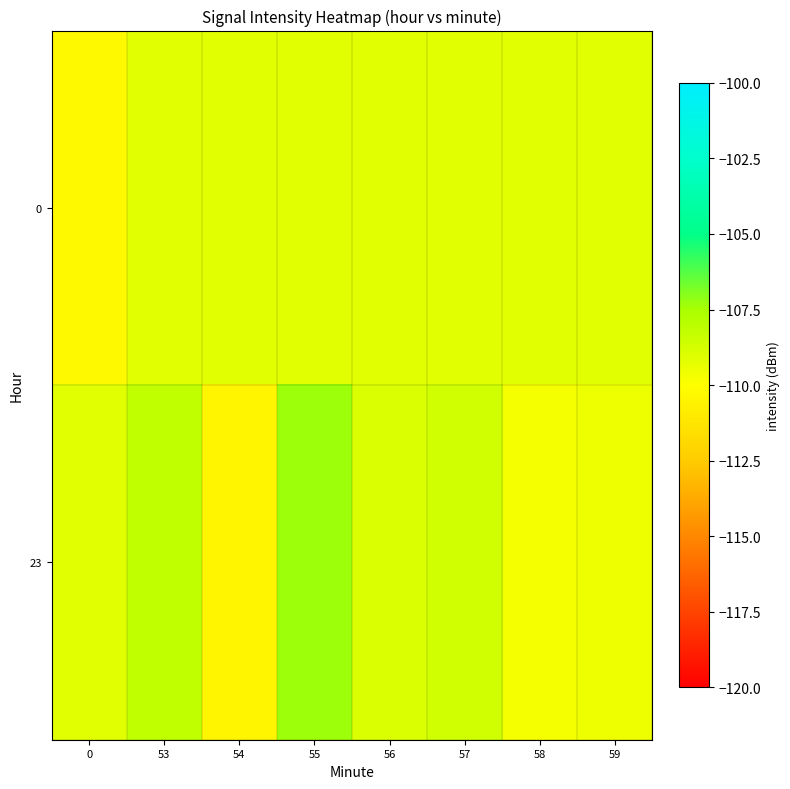

Count the number of data series in this chart.

2